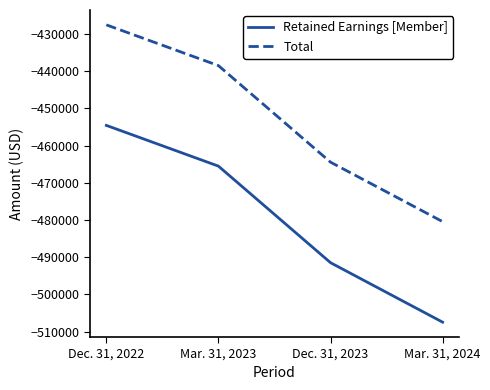

Count the number of data series in this chart.

2